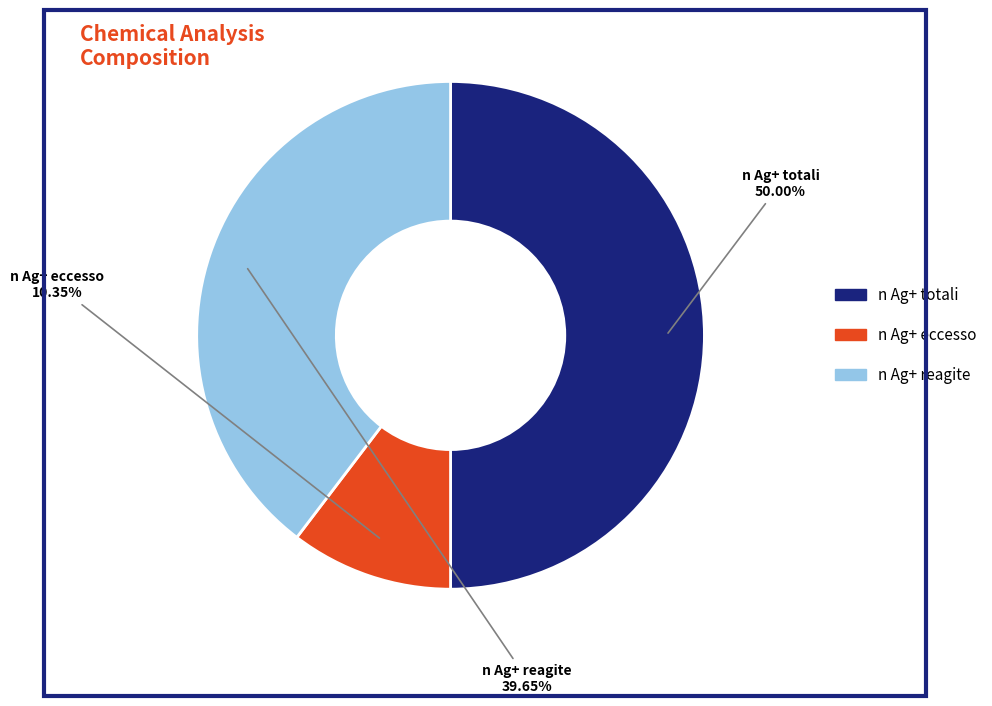

What is the ratio of the value at n Ag+ totali to the value at n Ag+ reagite?

1.3